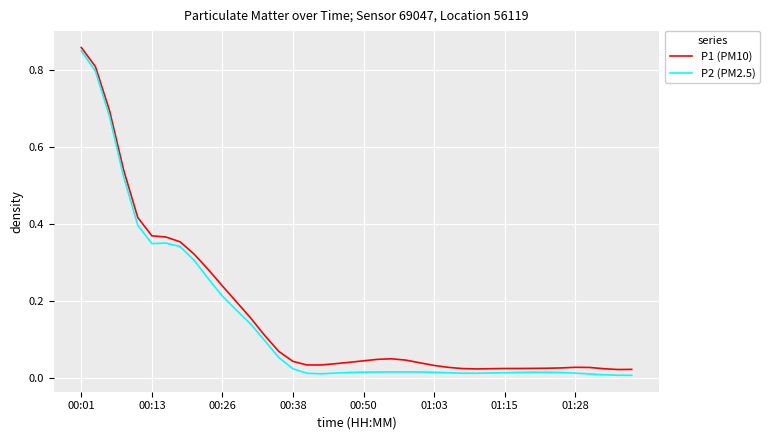

Which series has the largest range (max minus min)?

P2 (PM2.5)